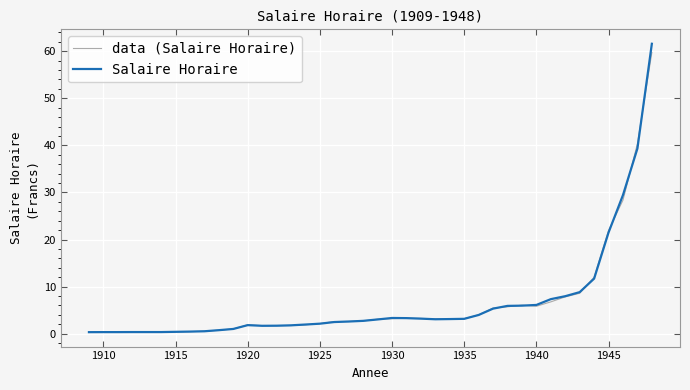

What are all the series names shown in the legend?

data (Salaire Horaire), Salaire Horaire